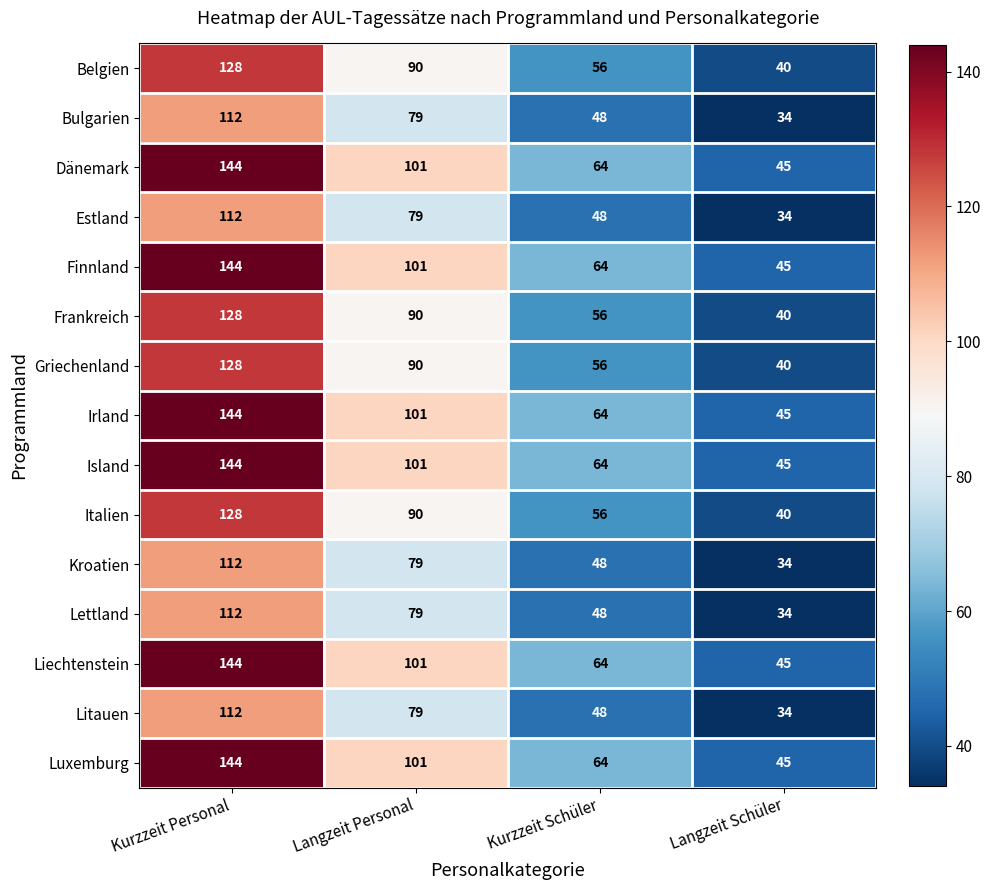

What is the greatest value displayed?

144